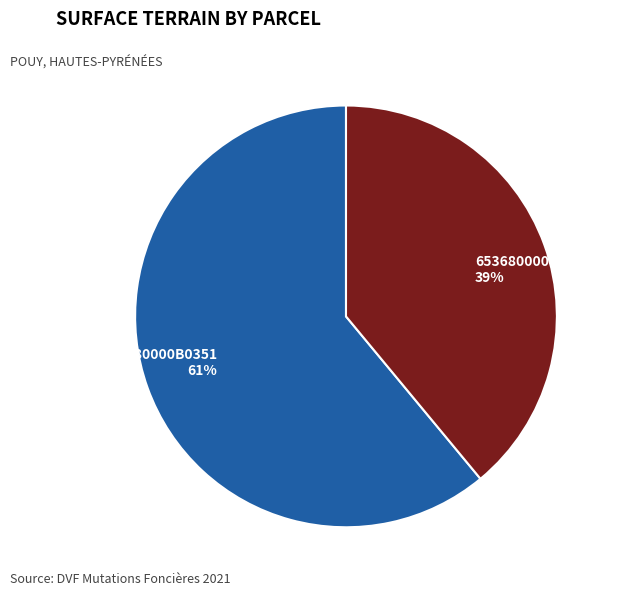

Count the number of slices in the pie.

2